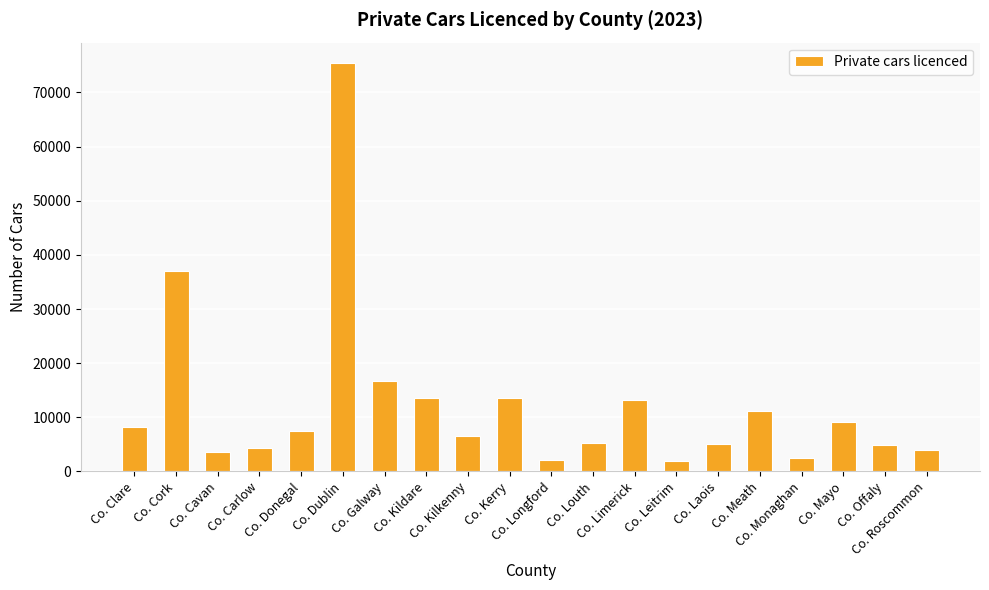

What is the label of the 2nd bar from the left?

Co. Cork